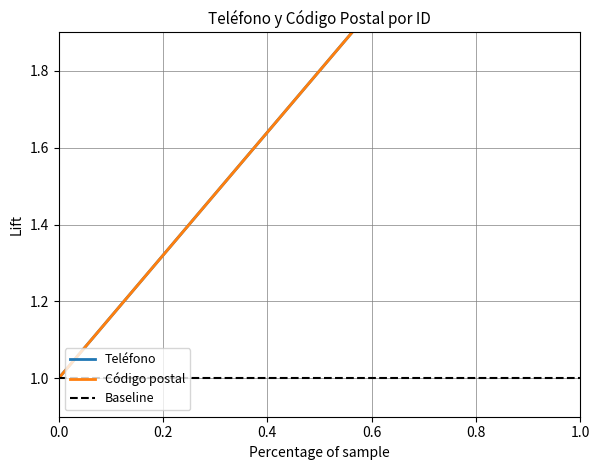

How many lines are shown in the chart?

2